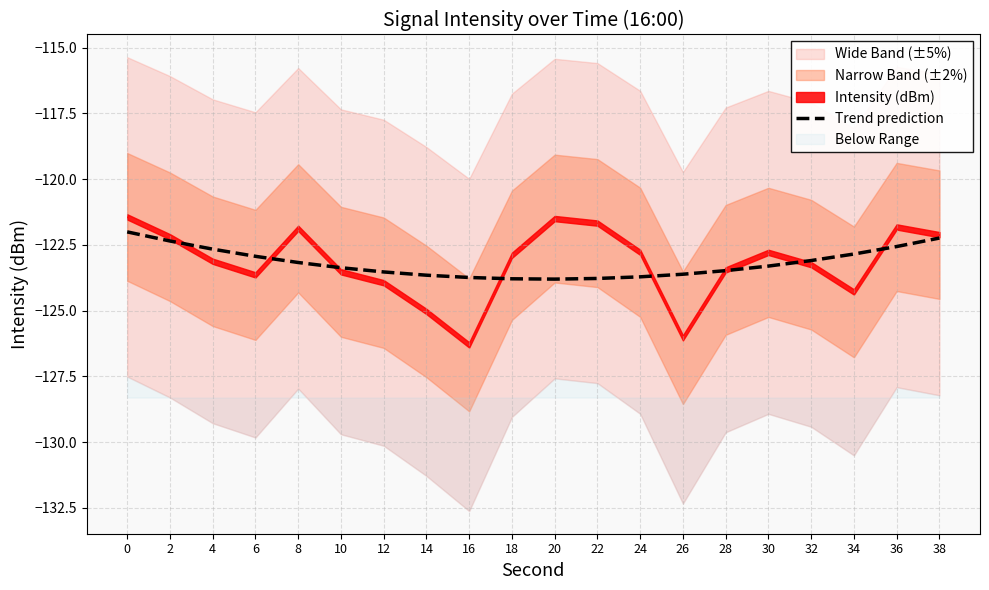

How many points are lower than both their immediate neighbors (excluding endpoints)?

1